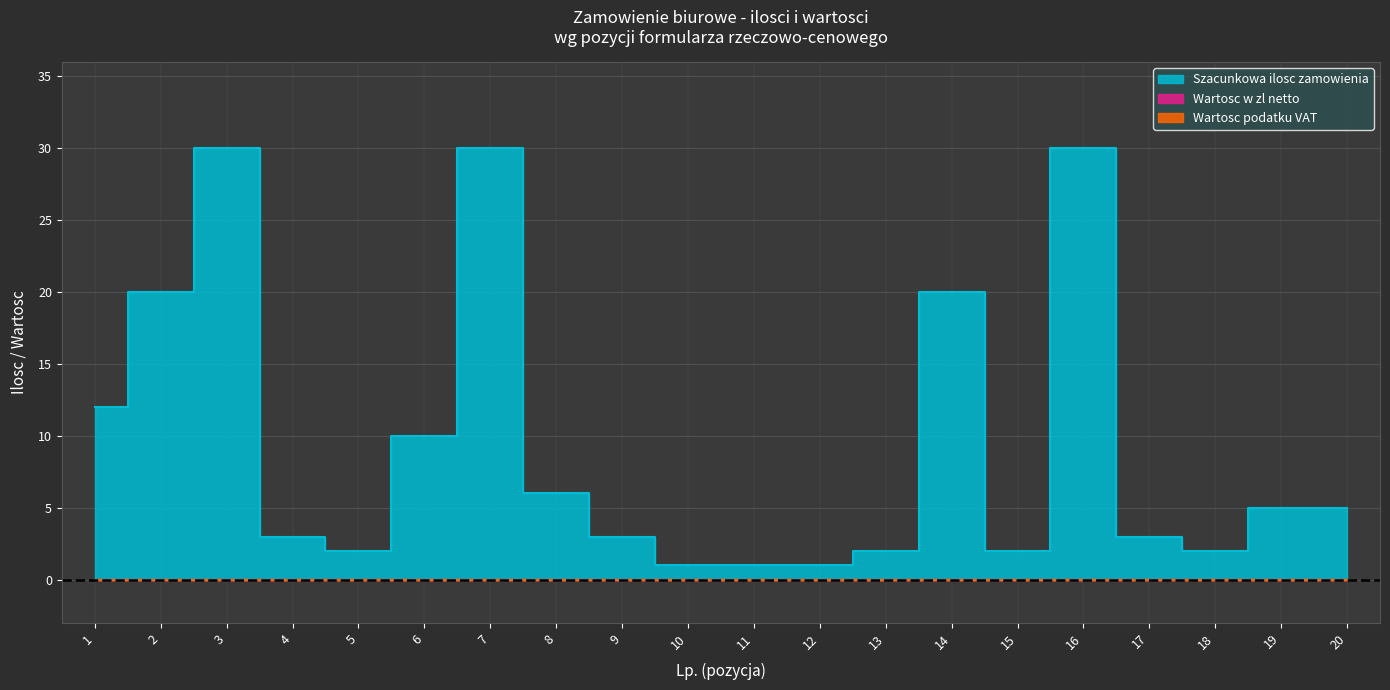

What is the average value of the Szacunkowa ilosc zamowienia series?

9